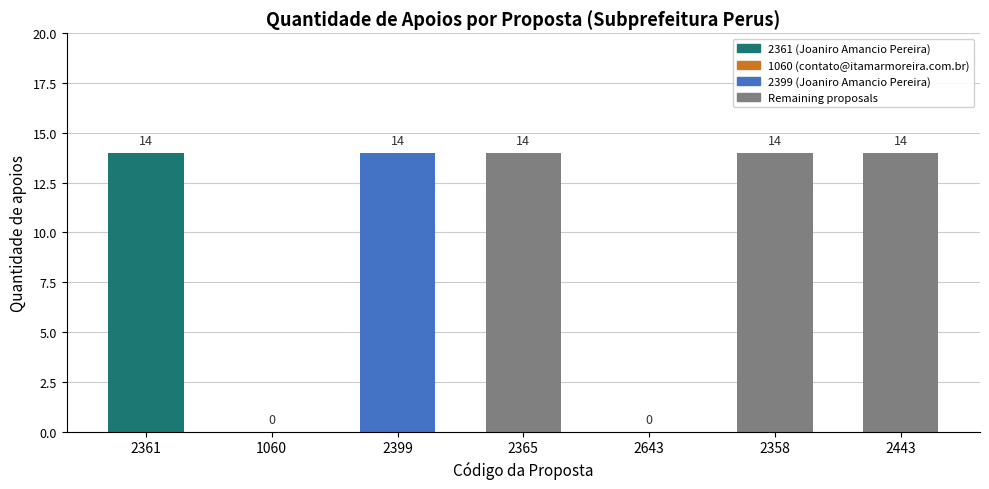

The value at 2365 is 14. True or false?

True